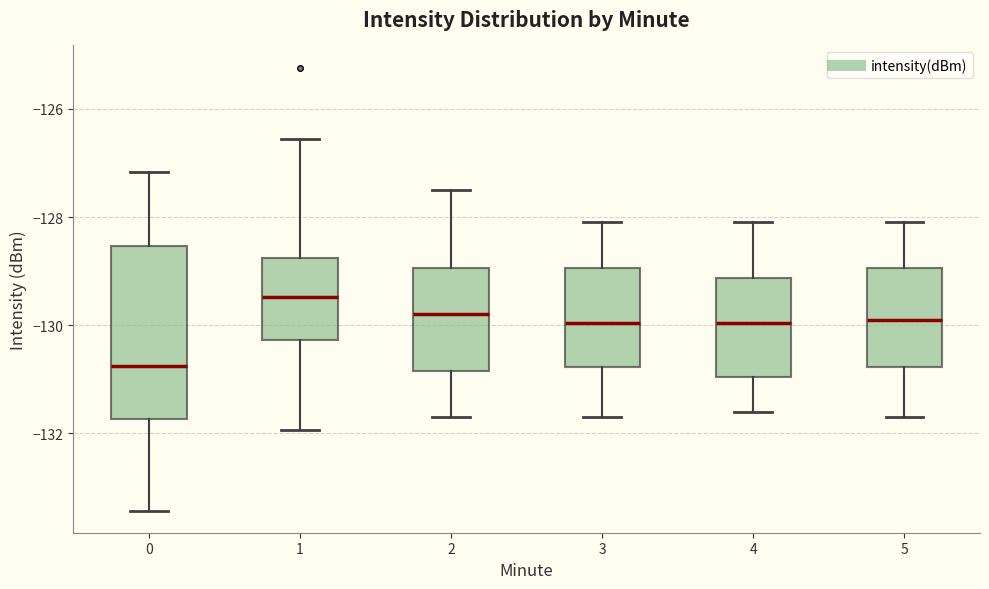

Which box is the tallest, from its lower edge to its upper edge?

0